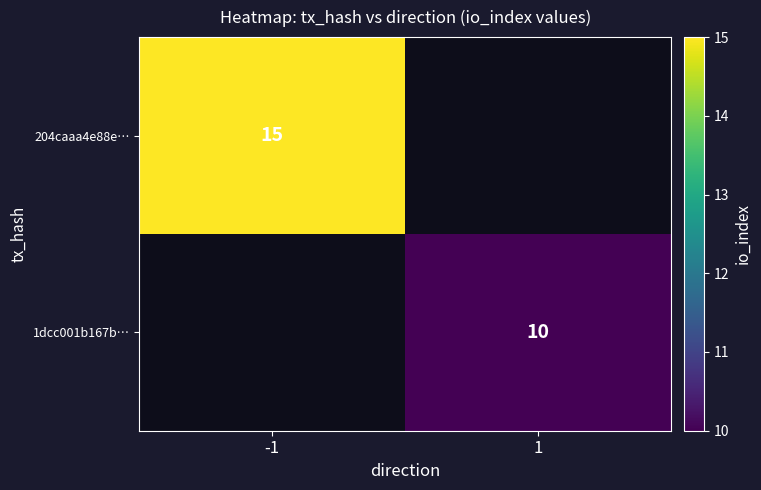

The value of 204caaa4e88e… at -1 is 23. True or false?

False